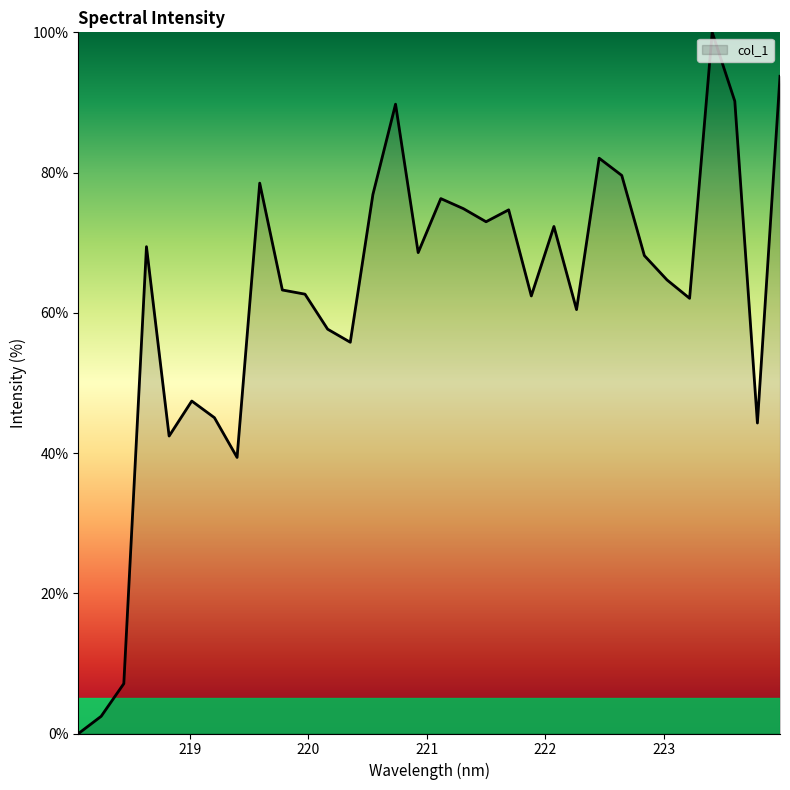

What is the greatest value displayed?

100.0